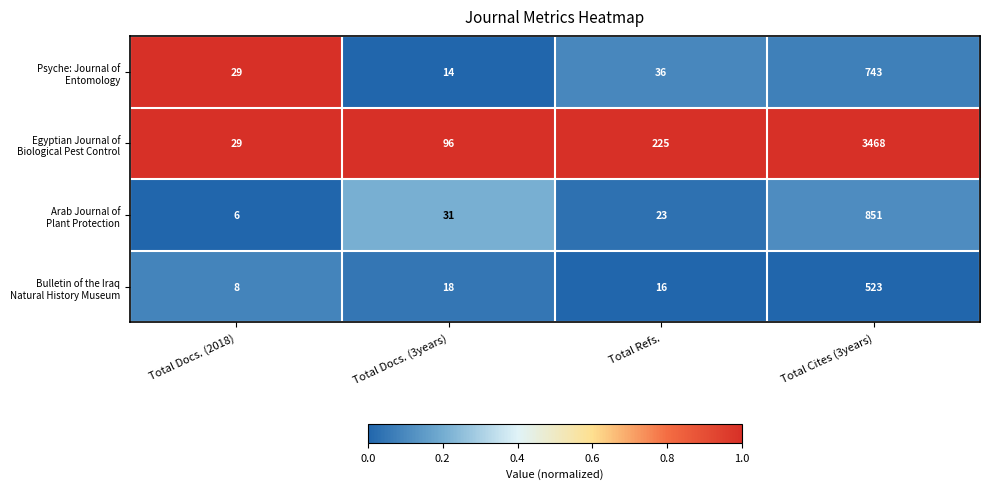

Which label corresponds to the smallest value in the chart?

Total Docs. (2018)